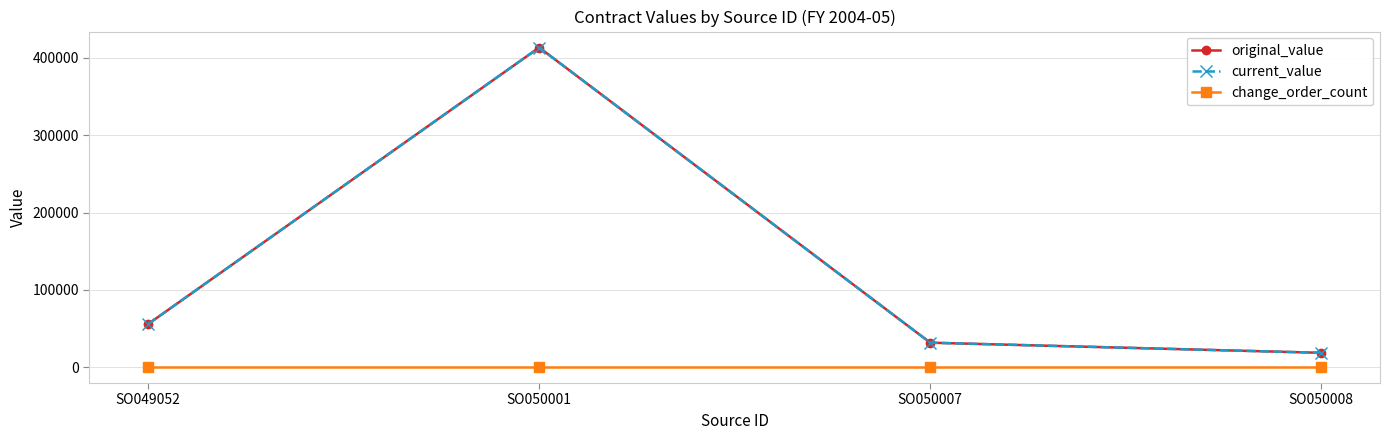

True or false: change_order_count has more than 0 points higher than both neighbors.

False